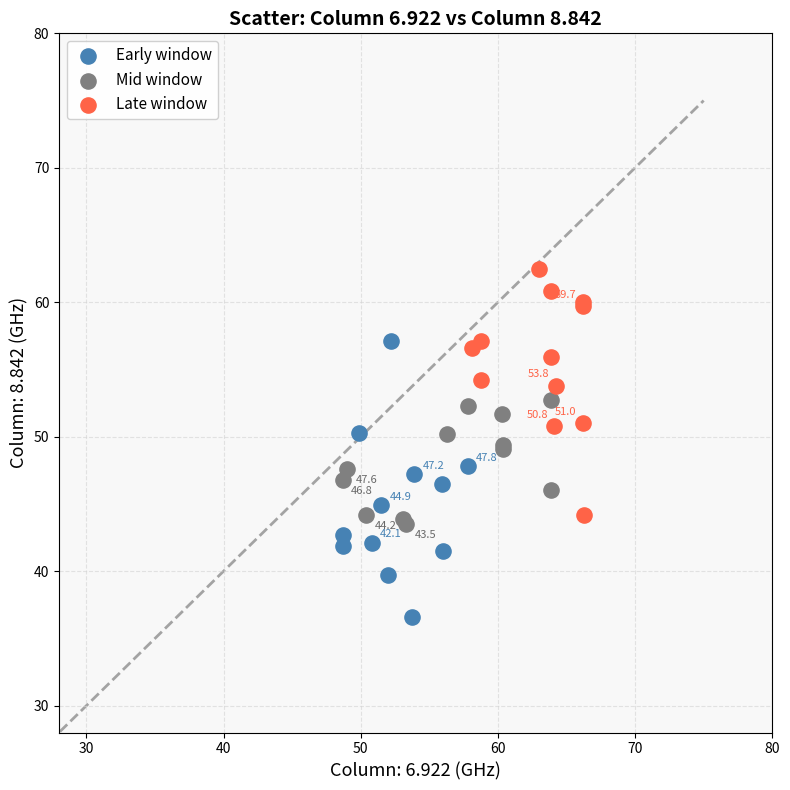

Which series has the largest Y range (max minus min)?

Early window